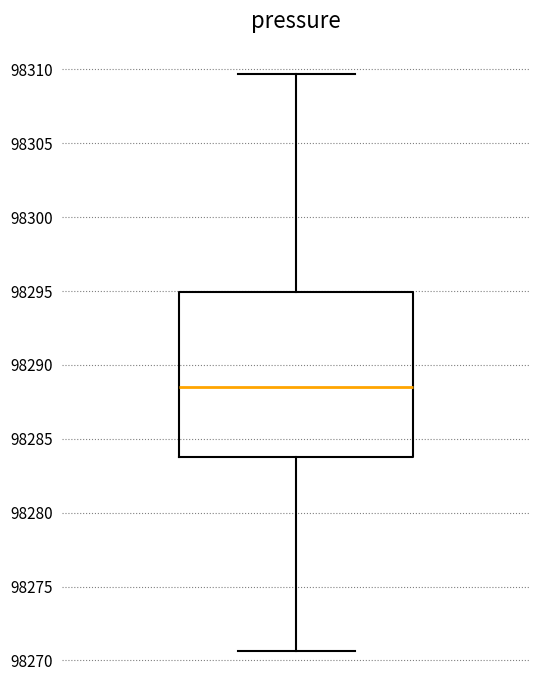

Where is the upper edge of the box on the y-axis? The values are not printed on the chart, so give them approximately, as read against the axis.

98295.0